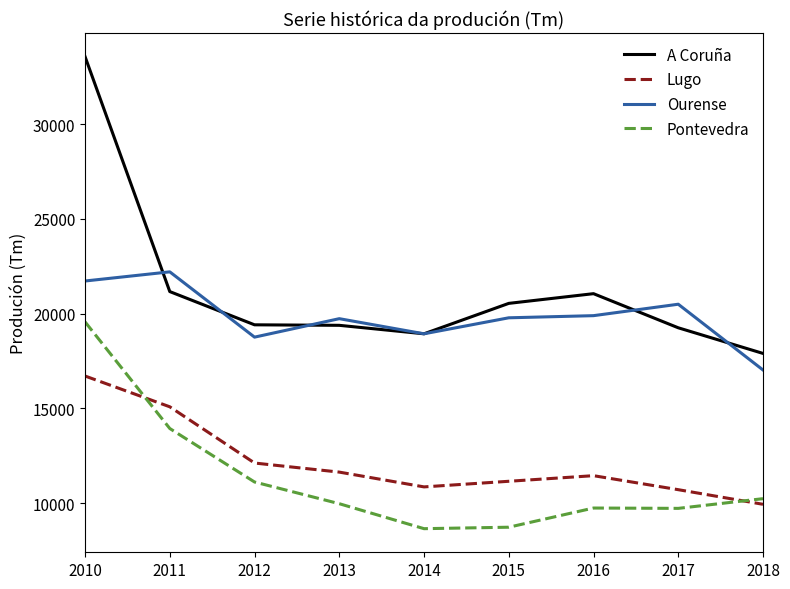

True or false: Lugo and Ourense intersect in this chart.

False